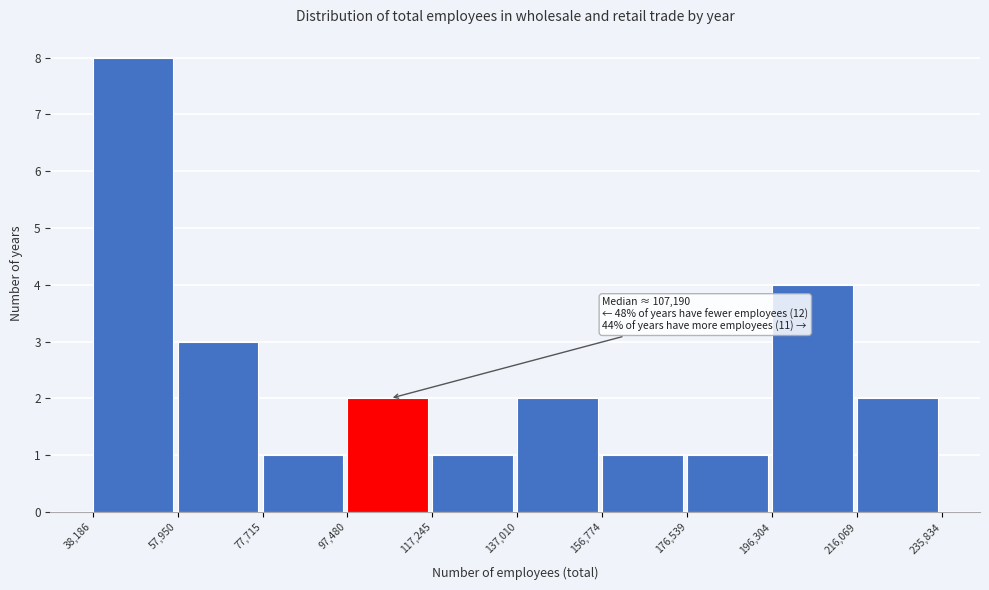

Over which range of the x-axis is the bar tallest?

38,186 to 57,950